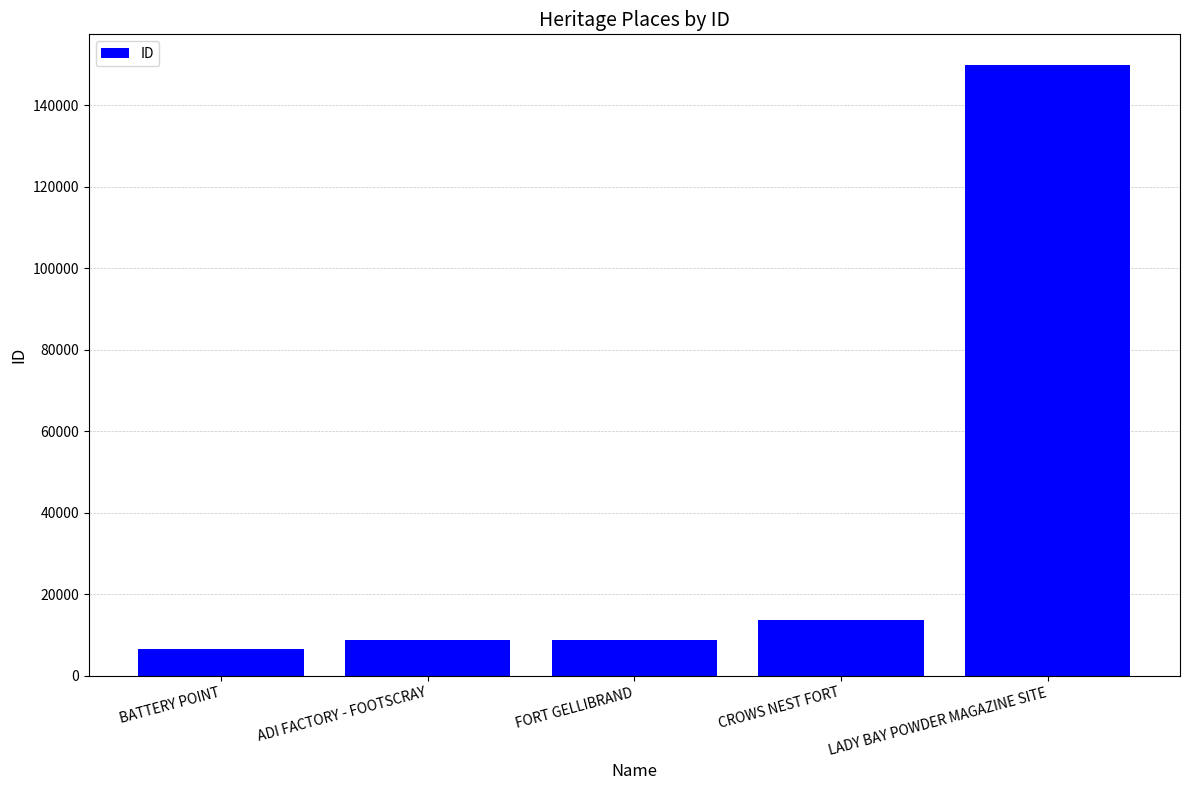

Between LADY BAY POWDER MAGAZINE SITE and ADI FACTORY - FOOTSCRAY, which is larger?

LADY BAY POWDER MAGAZINE SITE